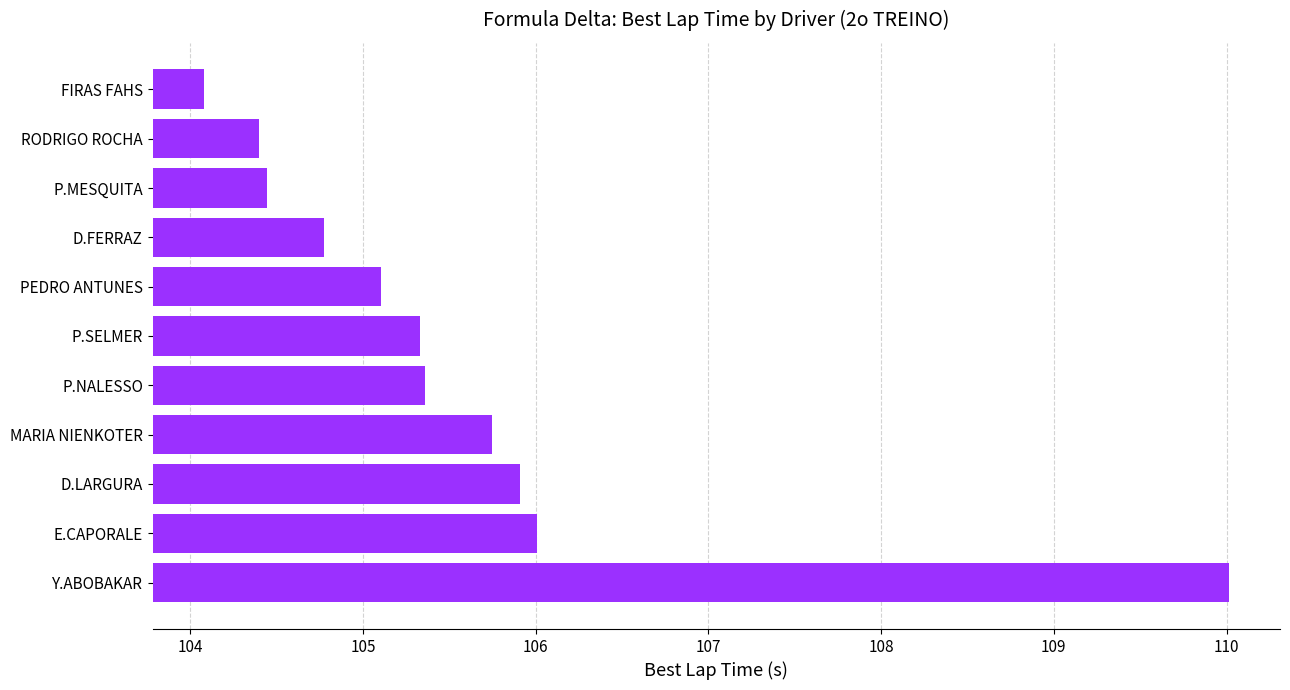

What is the approximate value at D.FERRAZ?

104.8